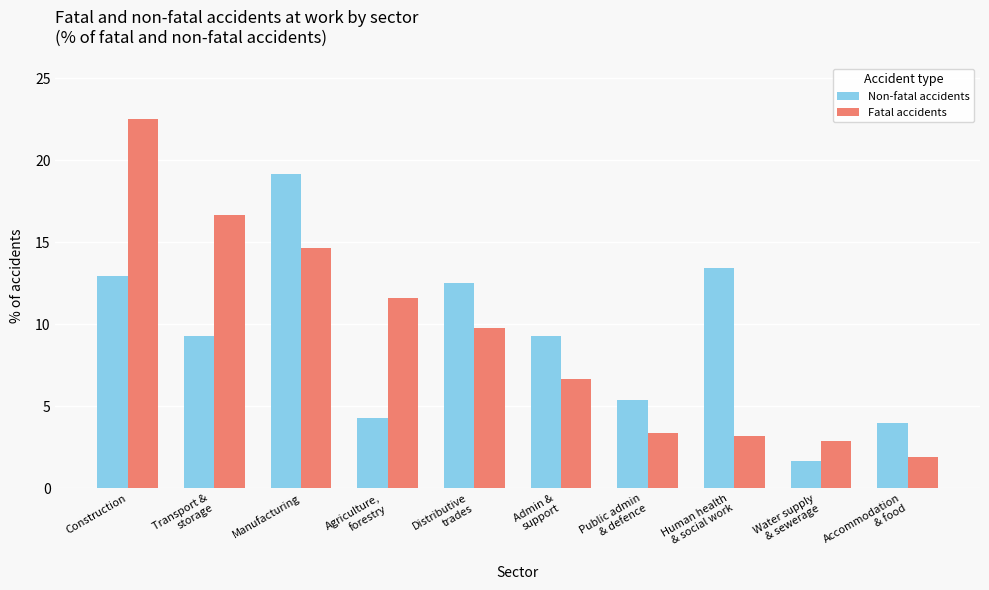

Are the bars grouped side by side (vs. stacked)?

Yes